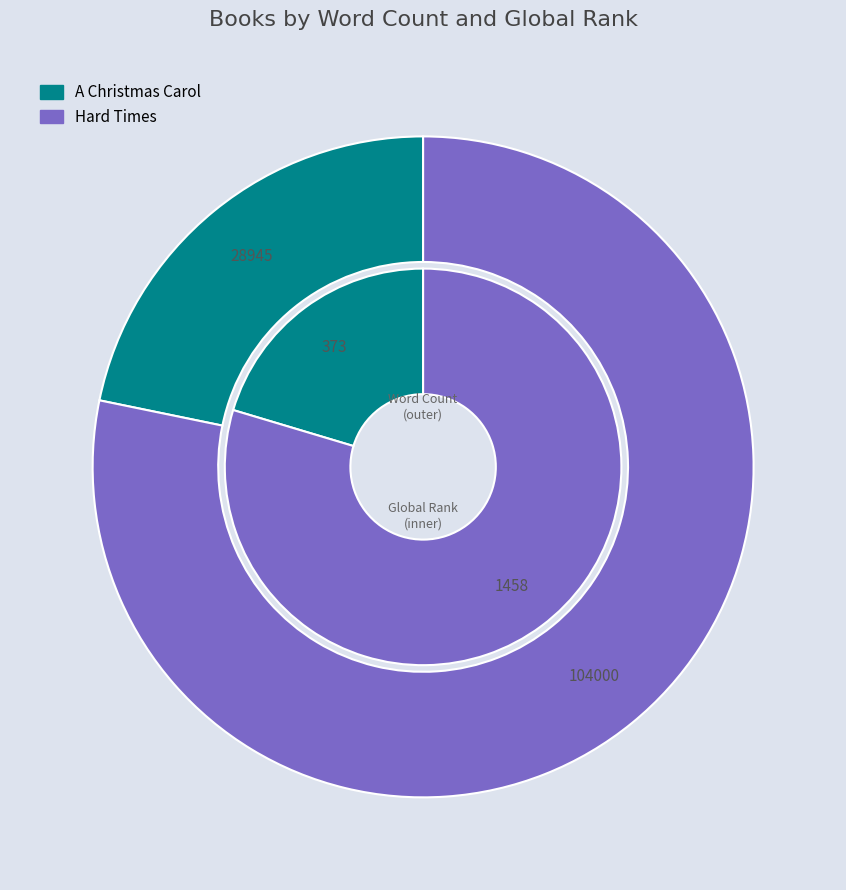

To the nearest percent, what is the difference between the Hard Times and A Christmas Carol slice percentages?

56%